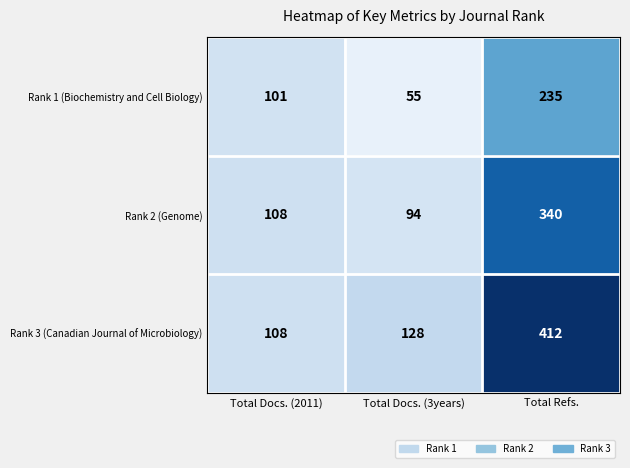

Rank the series at Total Refs. from highest to lowest value.

Rank 3 (Canadian Journal of Microbiology), Rank 2 (Genome), Rank 1 (Biochemistry and Cell Biology)